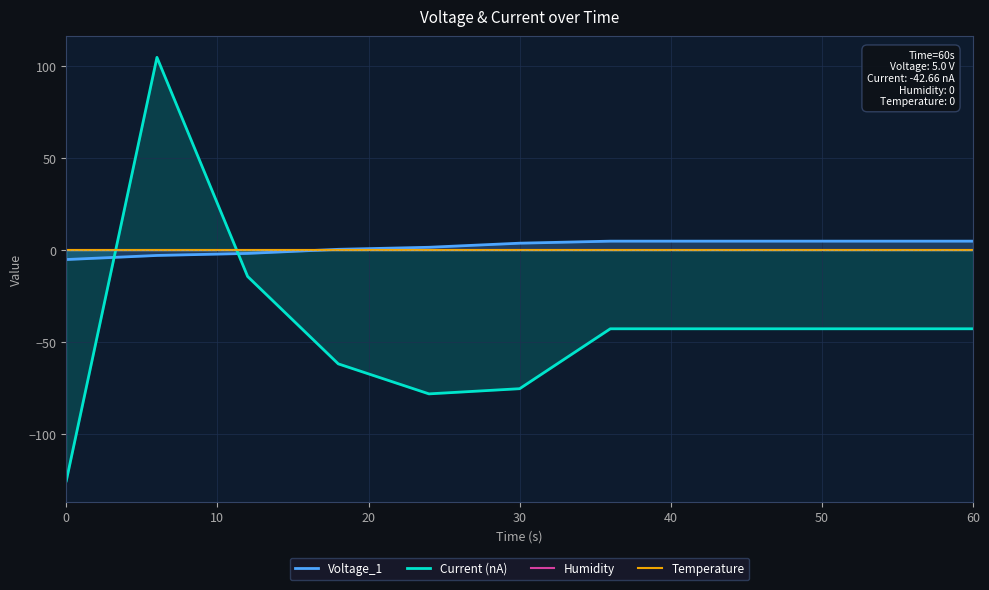

How many lines are shown in the chart?

4